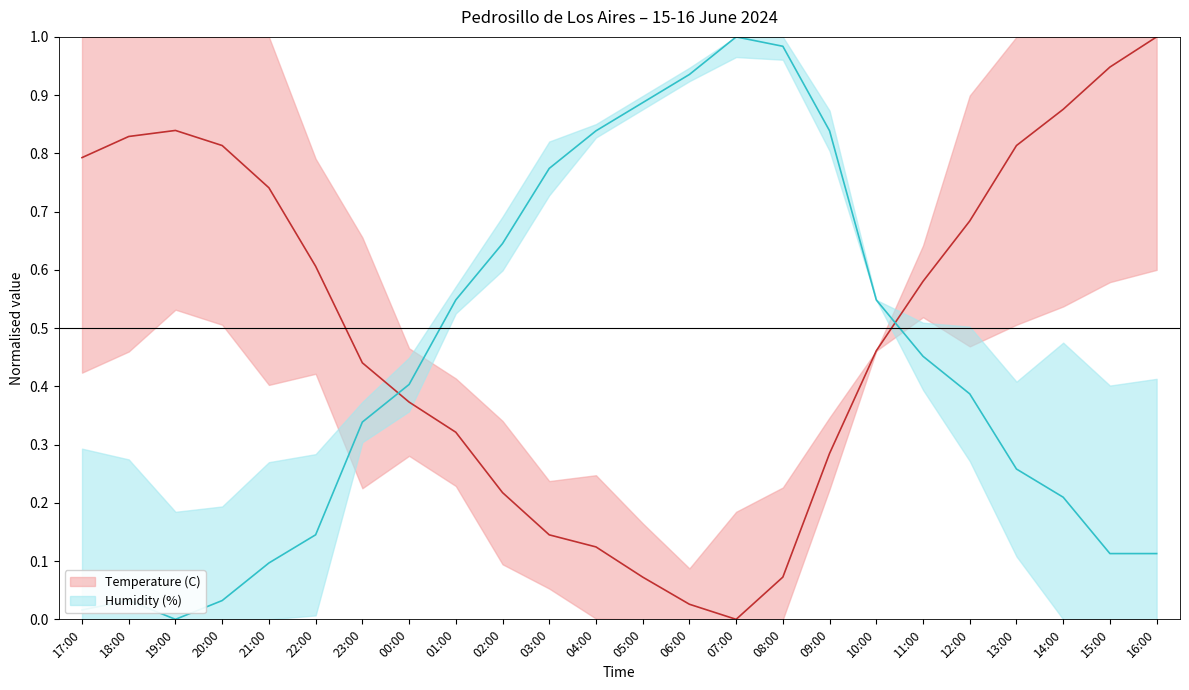

Which series has the widest spread of values?

Temperature (C)